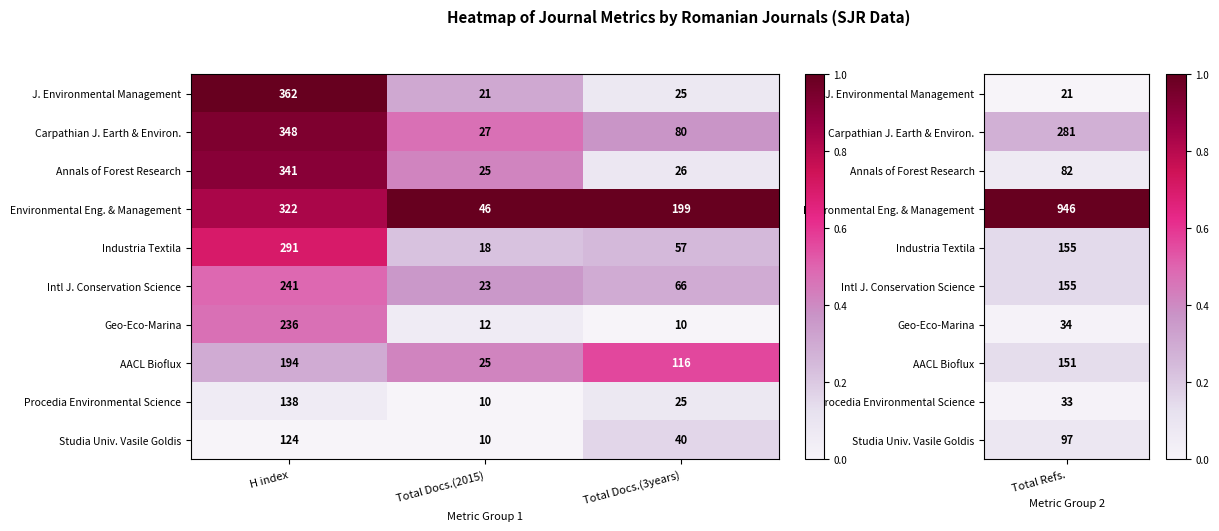

What is the difference between the J. Environmental Management values at Total Docs.(3years) and H index?

337